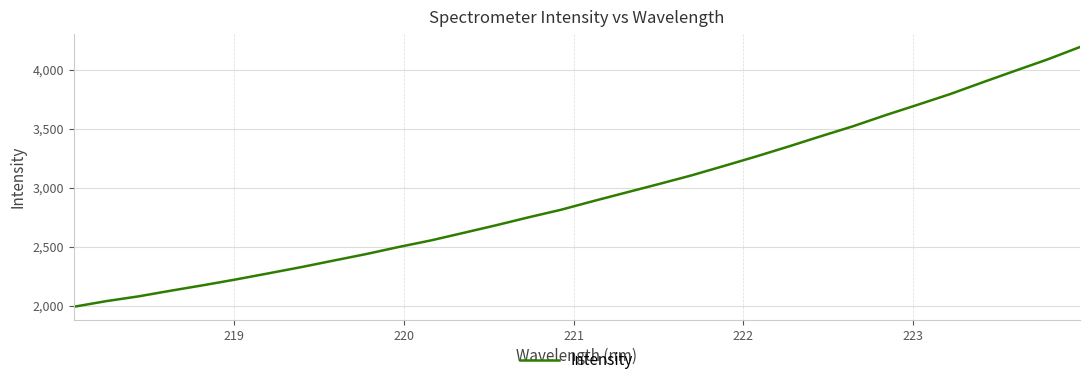

What is the difference between the maximum and minimum values?

2203.3